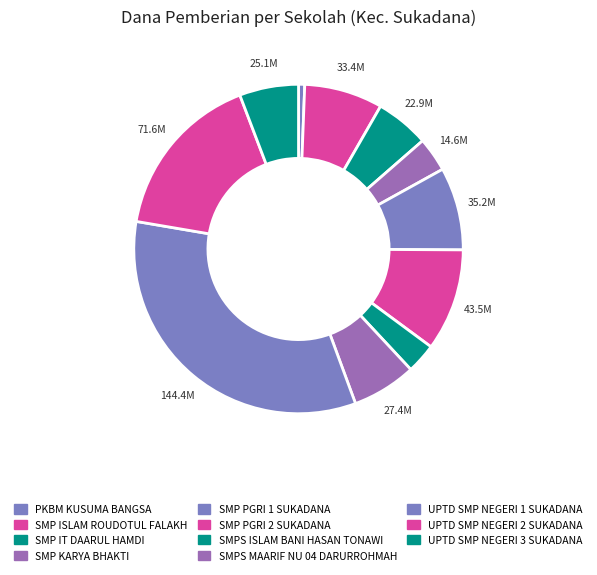

Which slice is the largest?

UPTD SMP NEGERI 1 SUKADANA